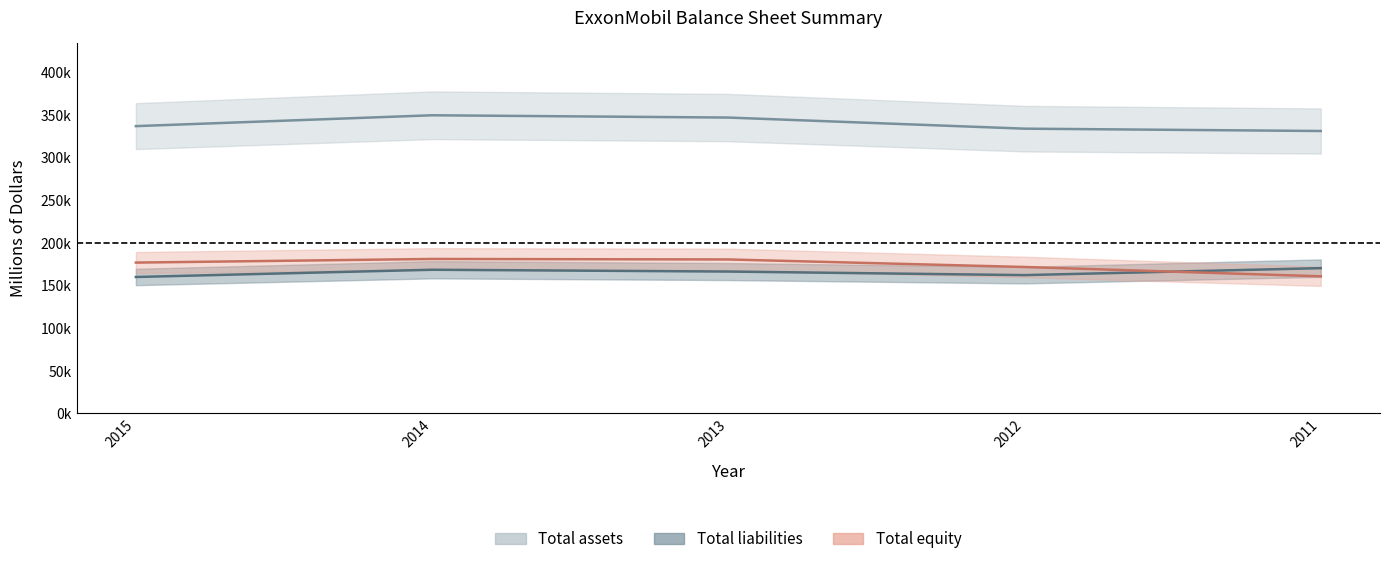

What is the minimum value shown in the chart?

159948